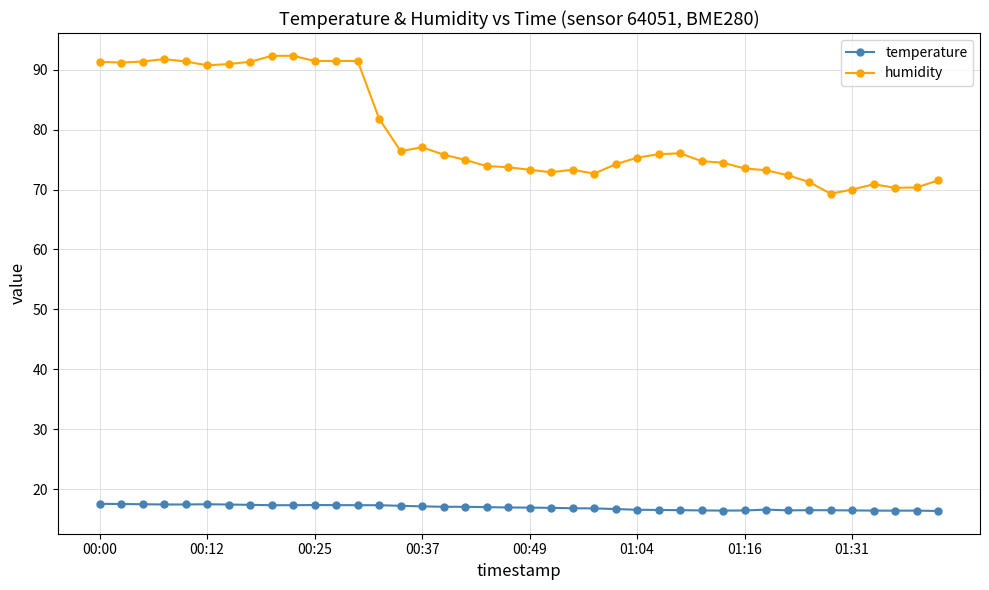

What is the value of the temperature point at the 9th from the left?

17.4